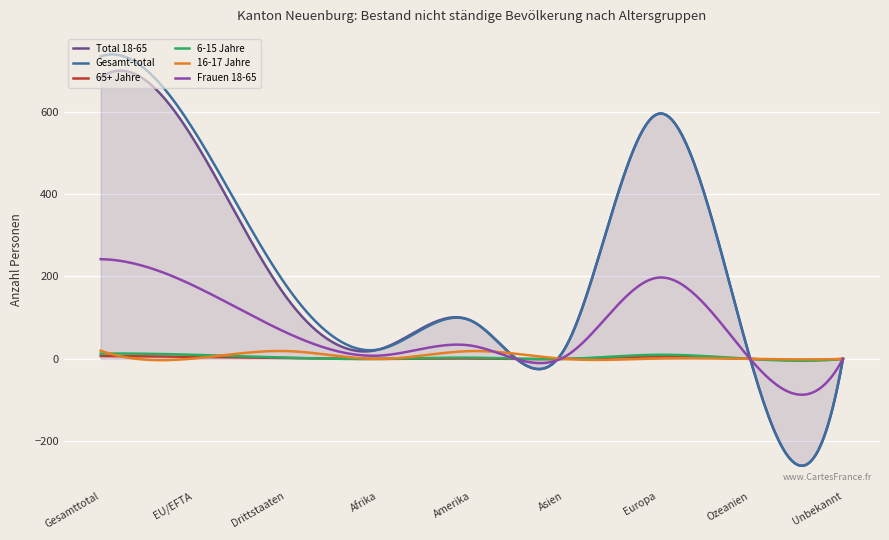

What is the minimum value for Gesamt-total?

-259.1